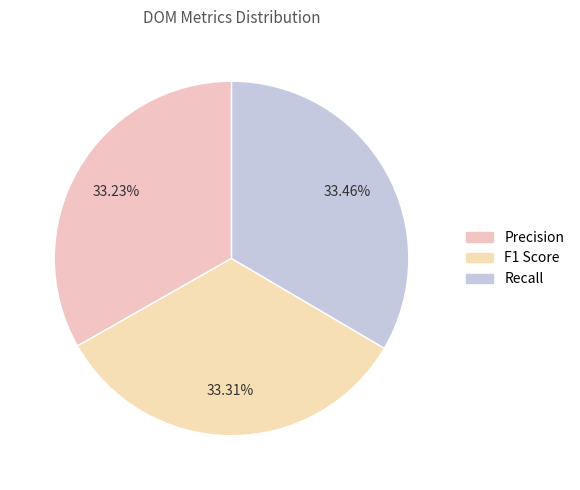

Does Recall account for over 50% of the chart?

No